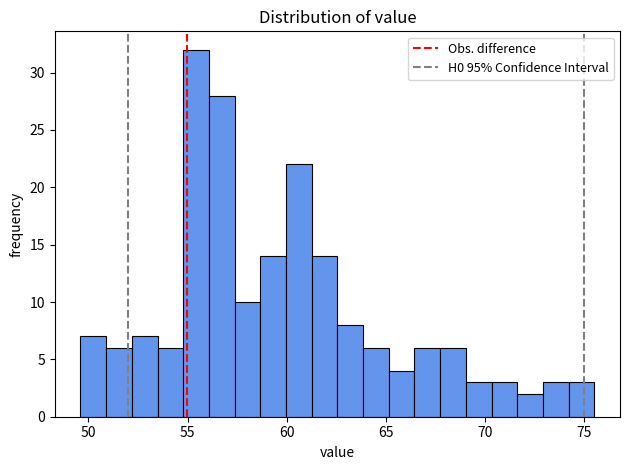

Around what value on the x-axis is the tallest bar? Give the approximate position of its centre, as read against the axis.

55.5